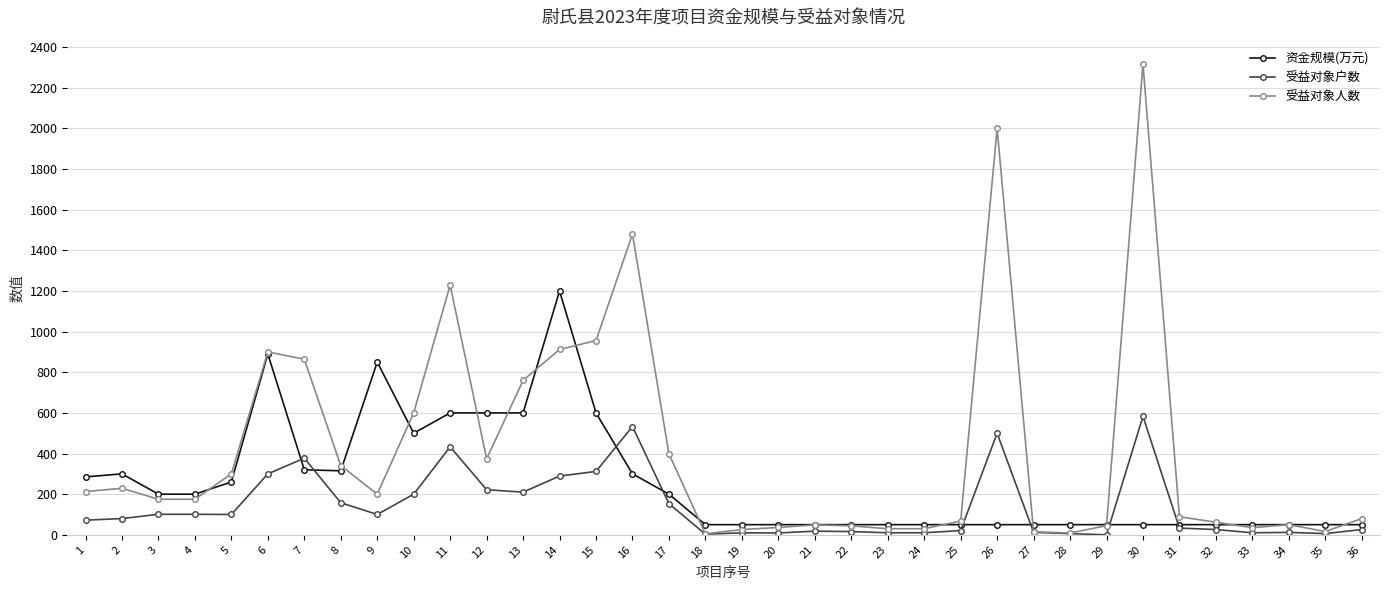

What is the highest value of the 资金规模(万元) series?

1200